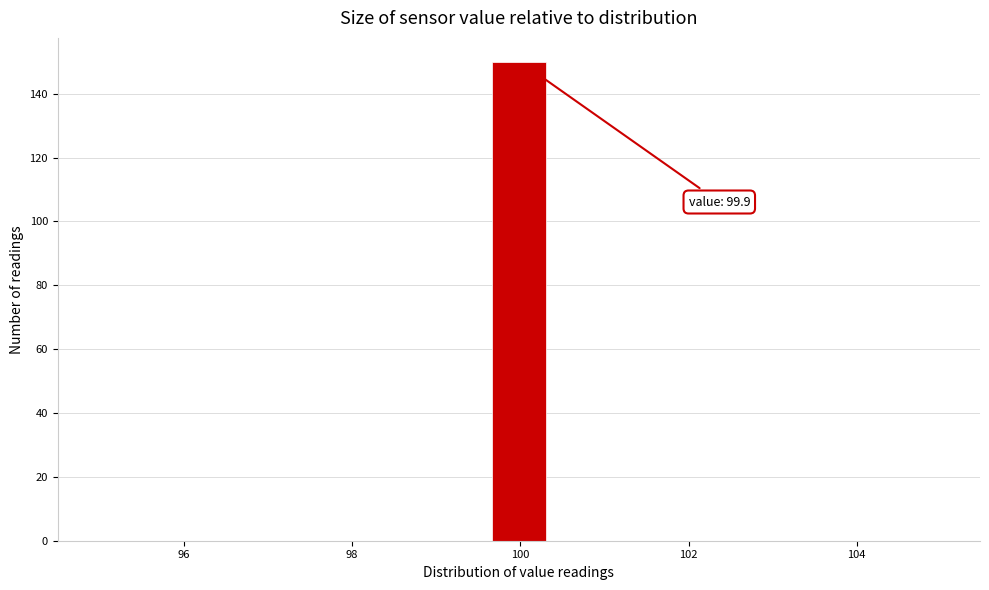

Around what value on the x-axis is the tallest bar? Give the approximate position of its centre, as read against the axis.

100.0